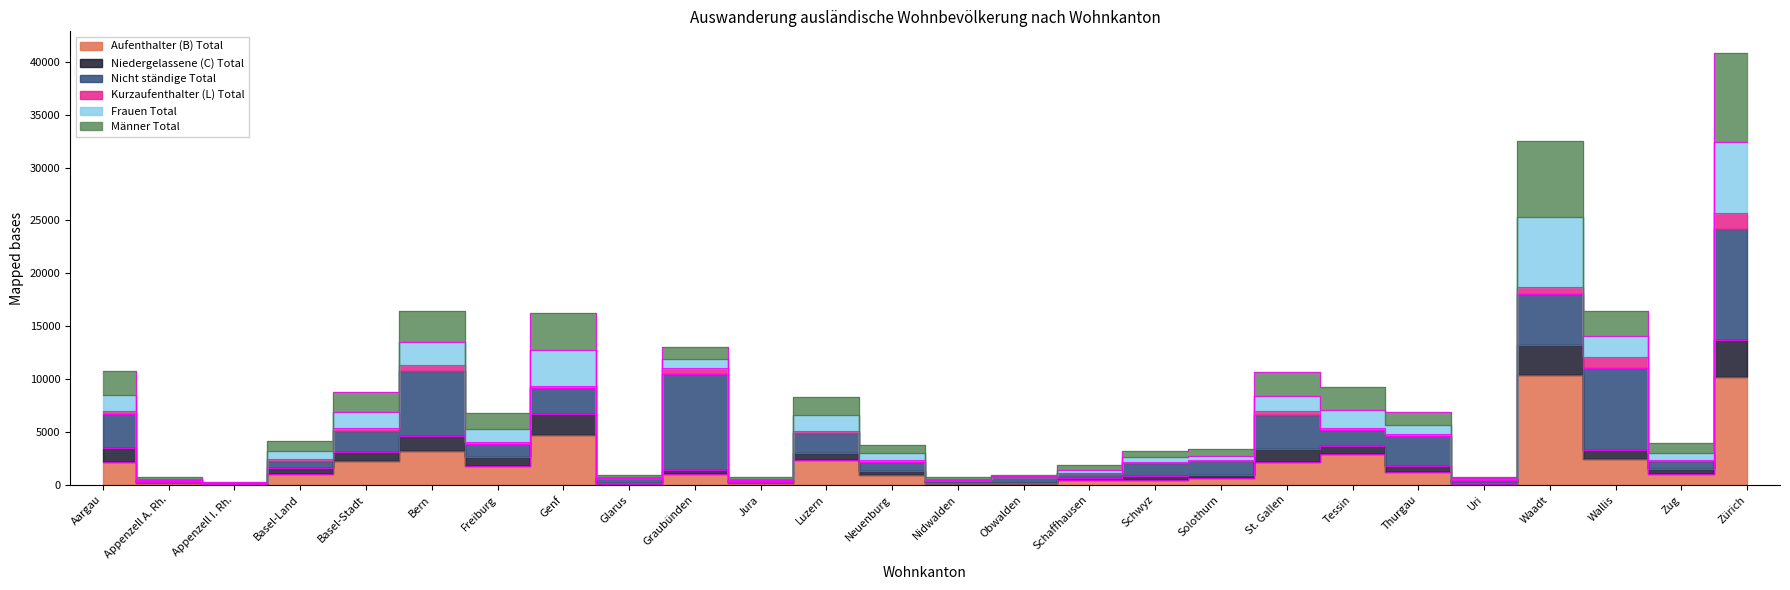

Which label corresponds to the largest value in the chart?

Zürich